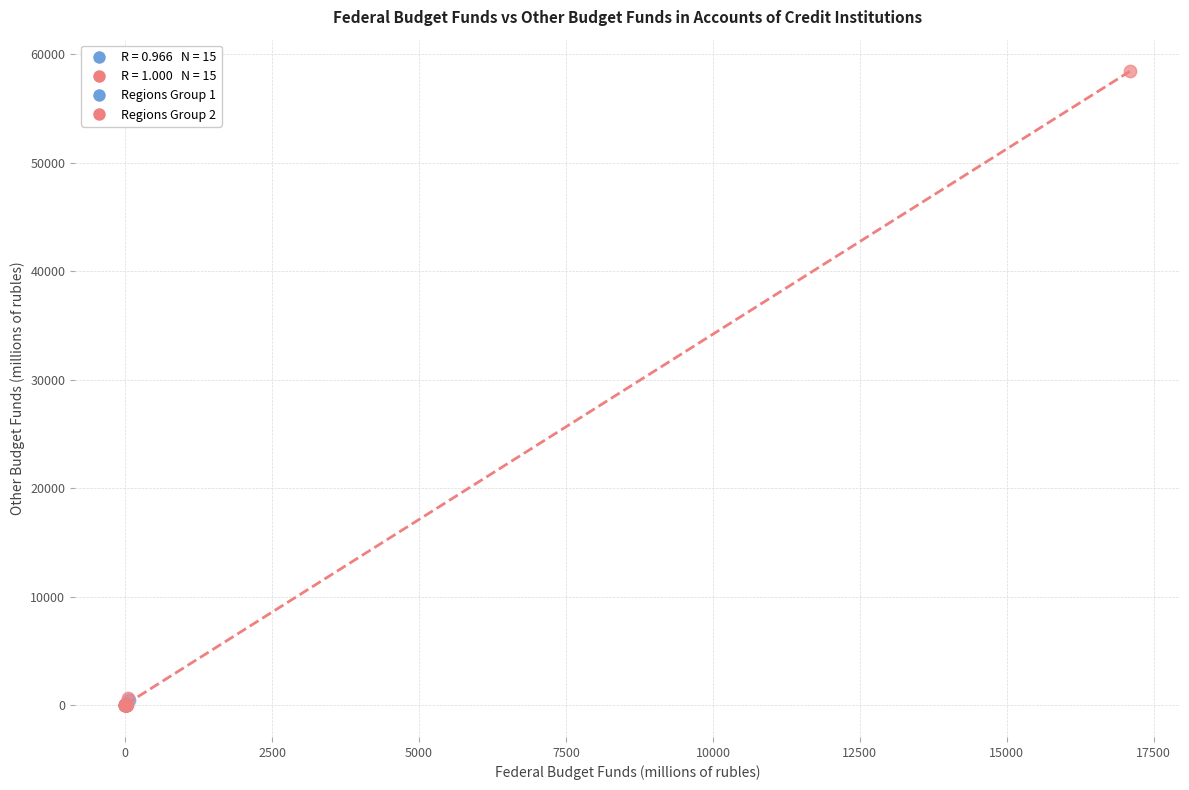

Which series contains the highest Y value?

Regions Group 2